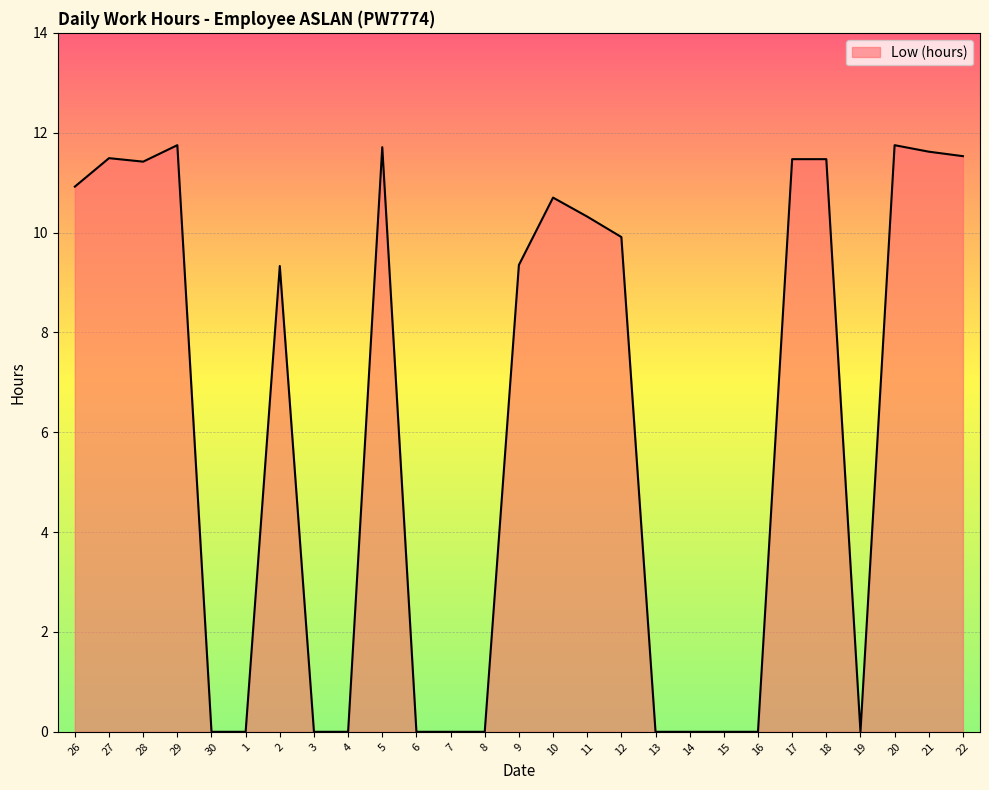

What position from the left is 26?

1